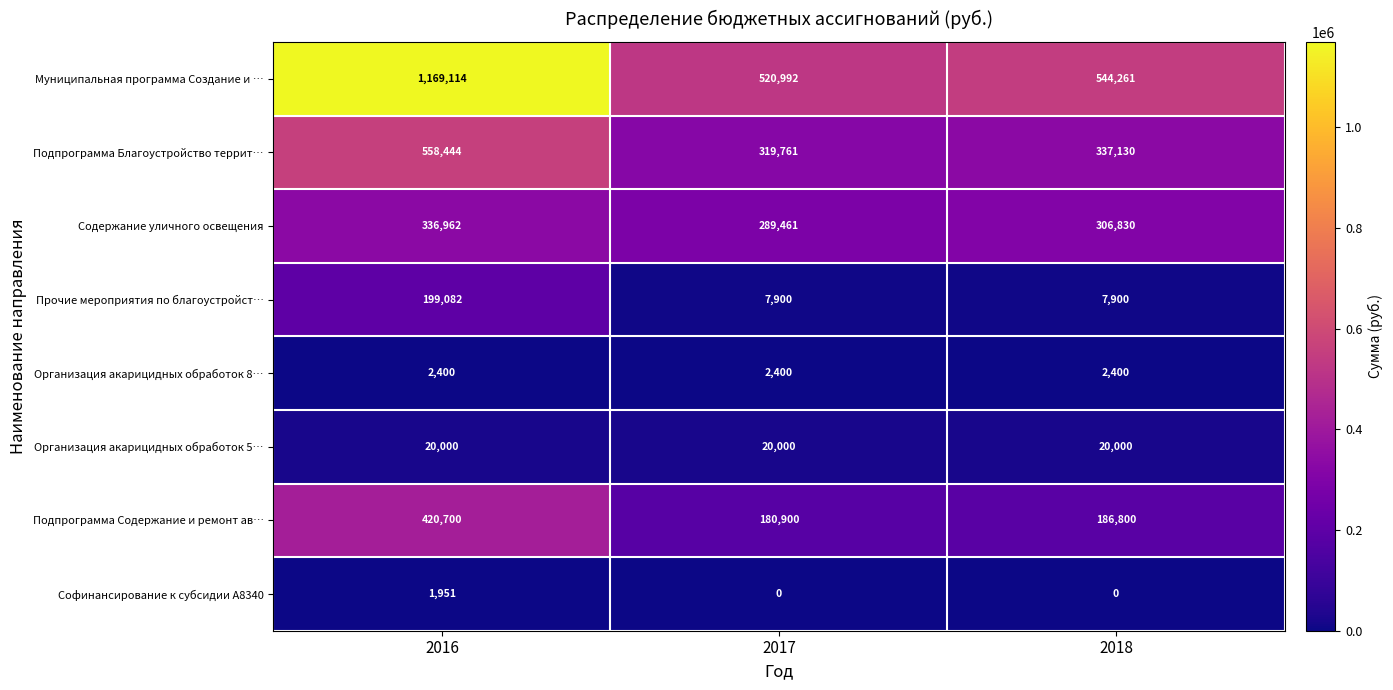

At which label does Подпрограмма Благоустройство террит… first exceed 337130?

2016